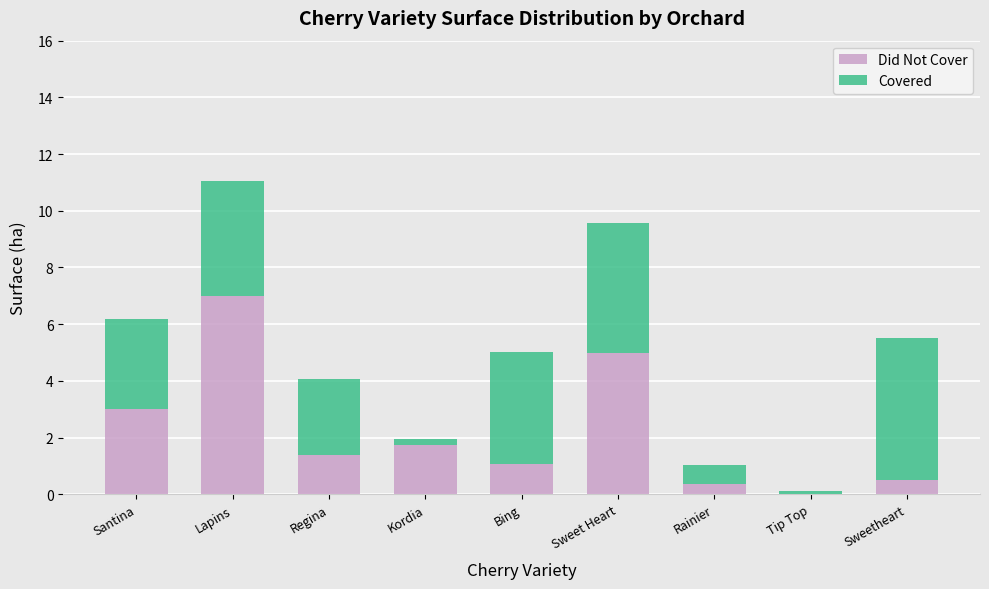

Reading left to right, what are the values for Did Not Cover?

Santina=3.0	Lapins=7.0	Regina=1.4	Kordia=1.7	Bing=1.1	Sweet Heart=5.0	Rainier=0.4	Tip Top=0.0	Sweetheart=0.5